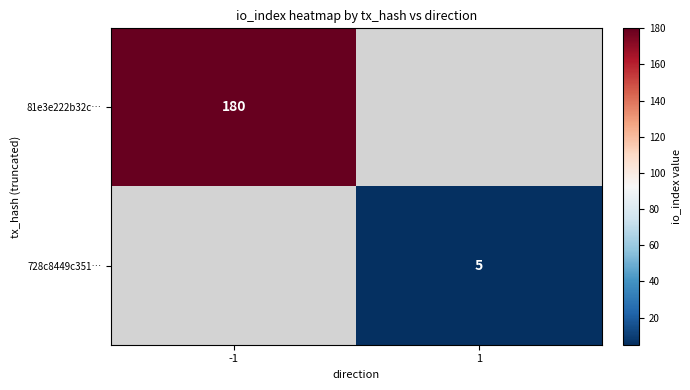

Is it true that 81e3e222b32c… equals 263 at -1?

False